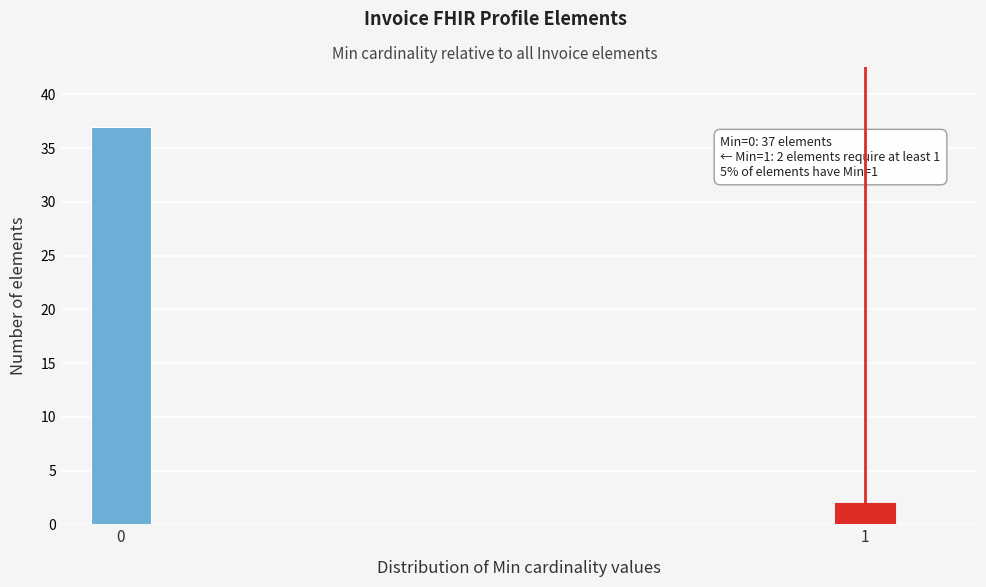

Reading left to right, transcribe all the data shown in this chart.

37	2